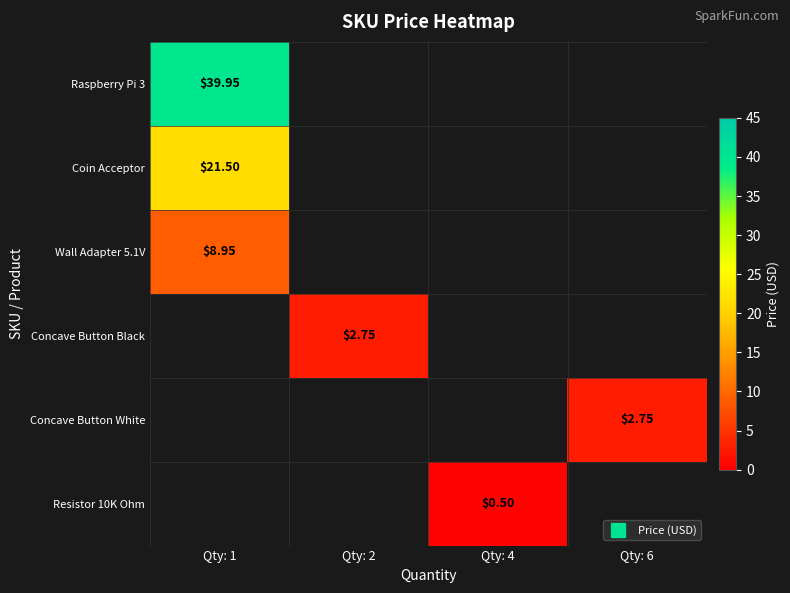

List the labels in order of Concave Button White value, smallest first.

Qty: 1, Qty: 2, Qty: 4, Qty: 6